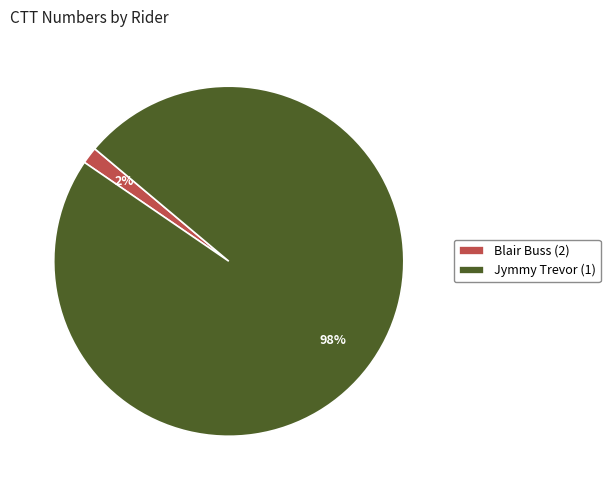

The Jymmy Trevor (1) slice represents 88% of the pie. True or false?

False